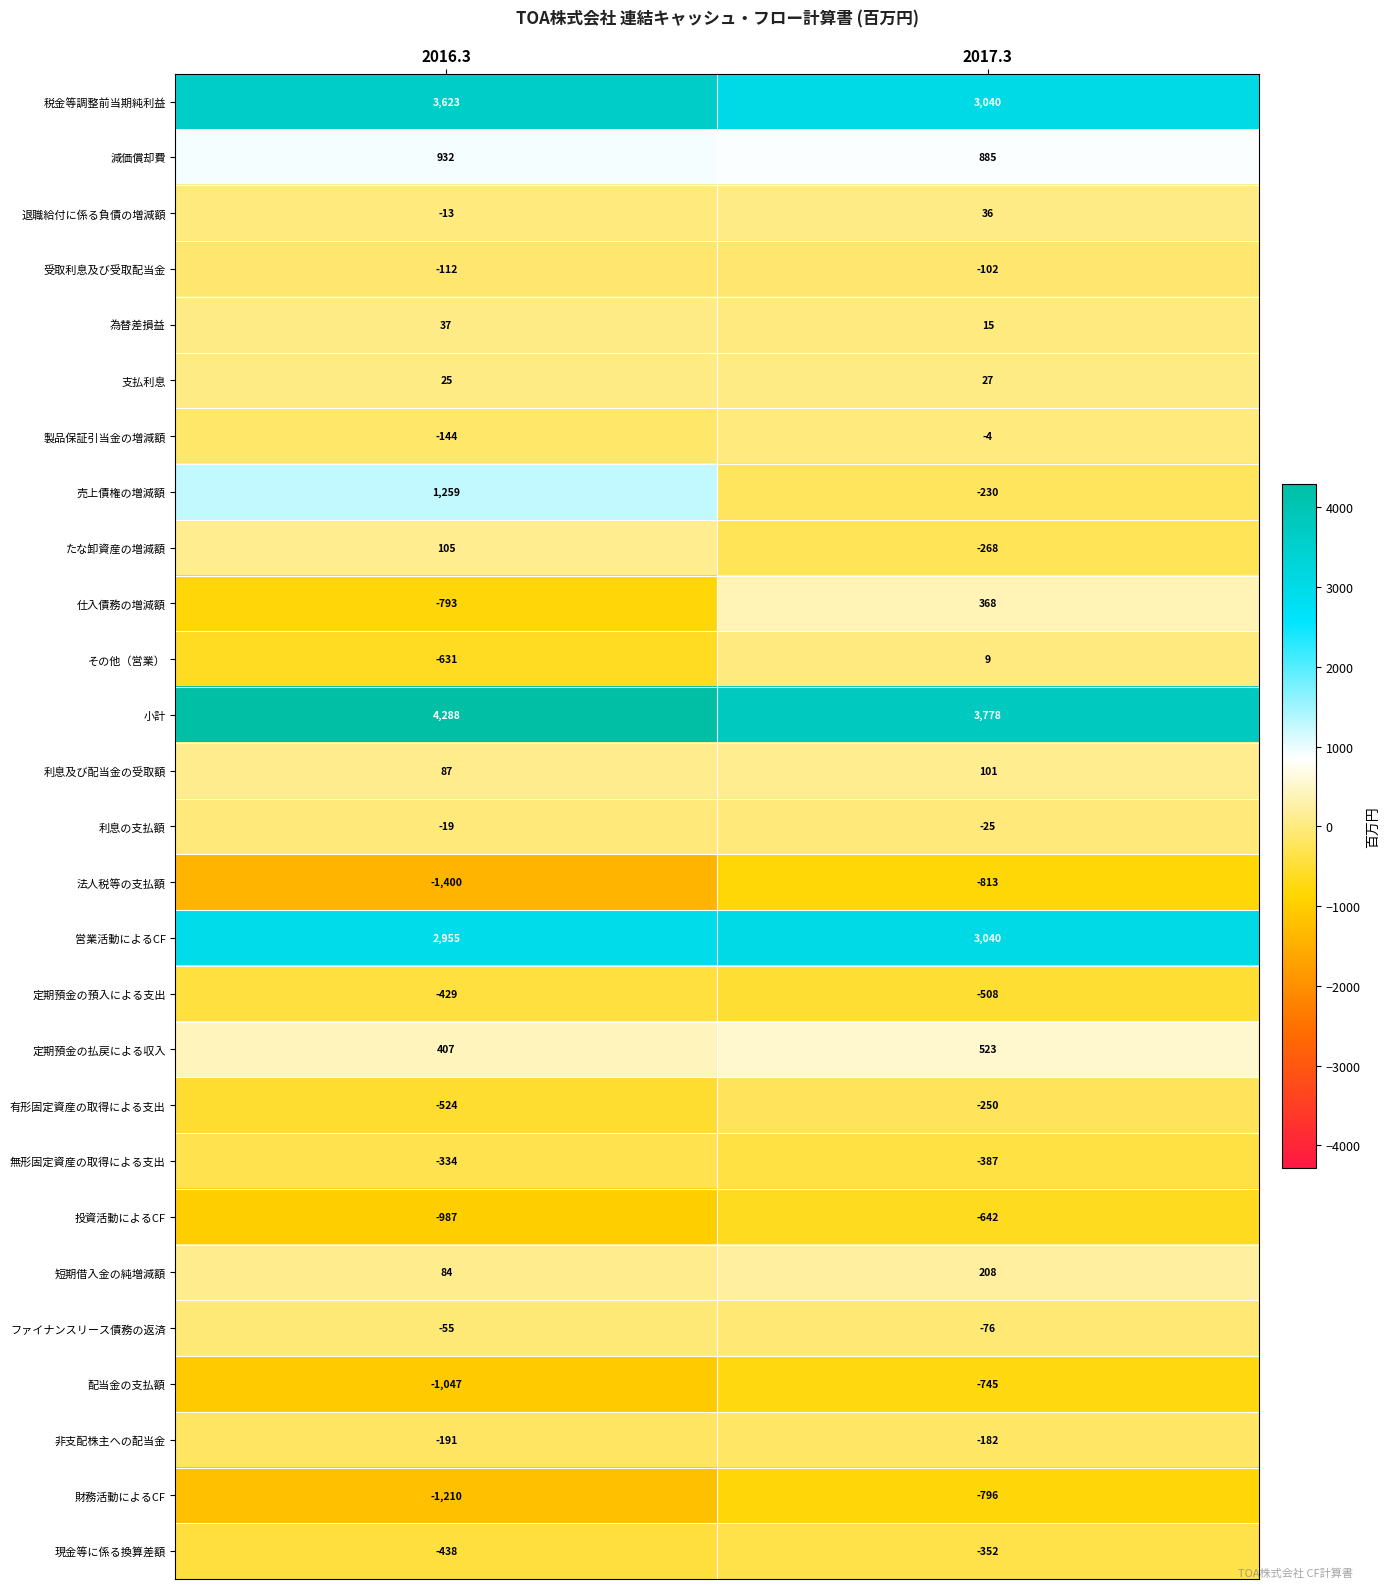

List the series in order of their peak value, highest first.

小計, 税金等調整前当期純利益, 営業活動によるCF, 売上債権の増減額, 減価償却費, 定期預金の払戻による収入, 仕入債務の増減額, 短期借入金の純増減額, たな卸資産の増減額, 利息及び配当金の受取額, 為替差損益, 退職給付に係る負債の増減額, 支払利息, その他（営業）, 製品保証引当金の増減額, 利息の支払額, ファイナンスリース債務の返済, 受取利息及び受取配当金, 非支配株主への配当金, 有形固定資産の取得による支出, 無形固定資産の取得による支出, 現金等に係る換算差額, 定期預金の預入による支出, 投資活動によるCF, 配当金の支払額, 財務活動によるCF, 法人税等の支払額